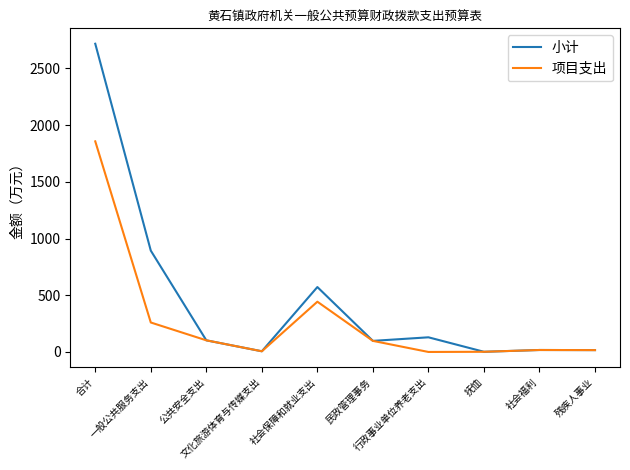

What is the total value across all series at 社会福利?

34.6